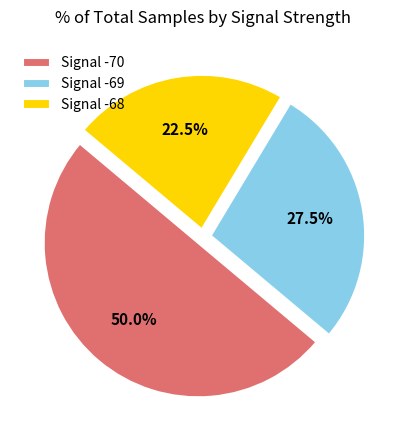

What portion of the pie excludes Signal -68?

77.5%